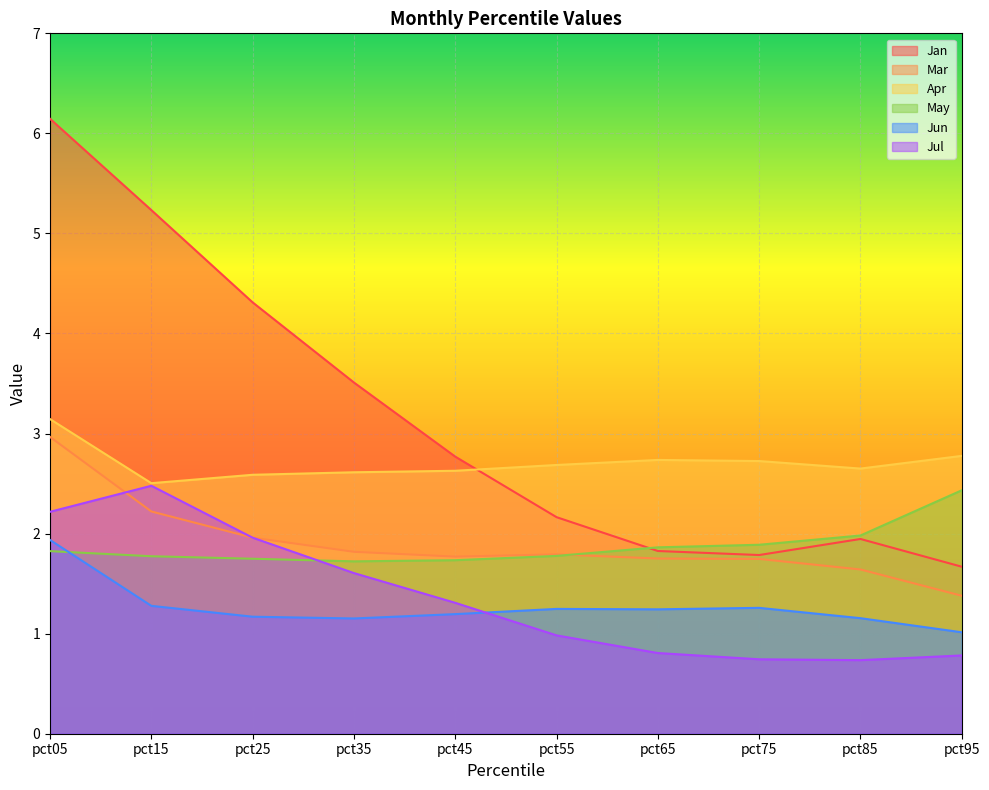

What is the value of the Apr point at the 2nd from the left?

2.5